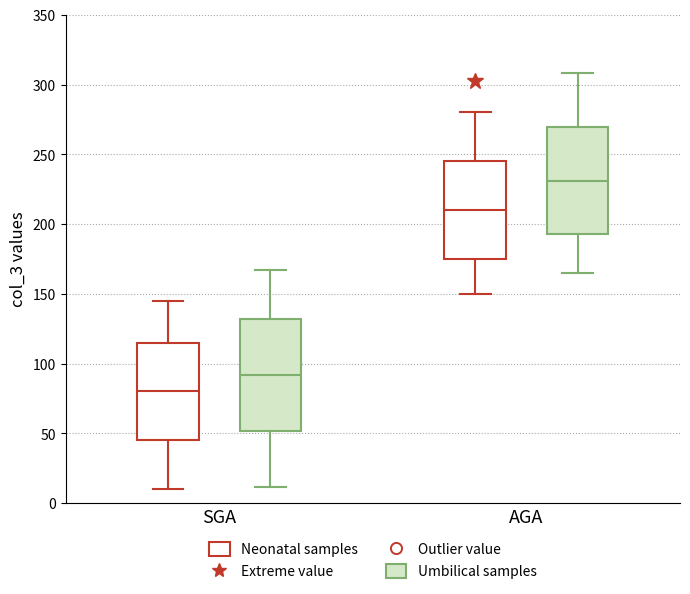

Where does the upper whisker of the box for AGA (Neonatal samples) end on the y-axis? The values are not printed on the chart, so give them approximately, as read against the axis.

280